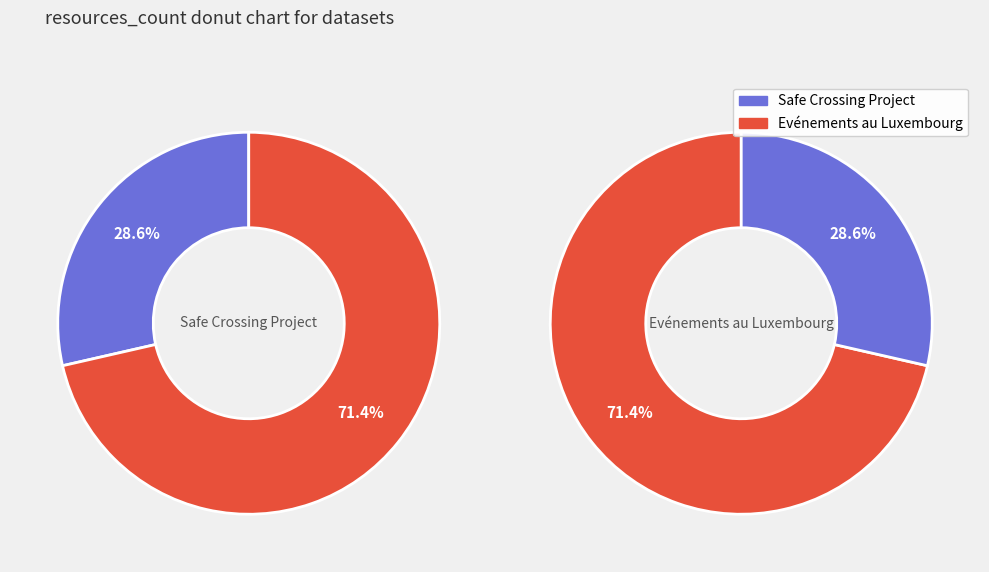

What percentage is the Evénements au Luxembourg slice, to the nearest percent?

71%